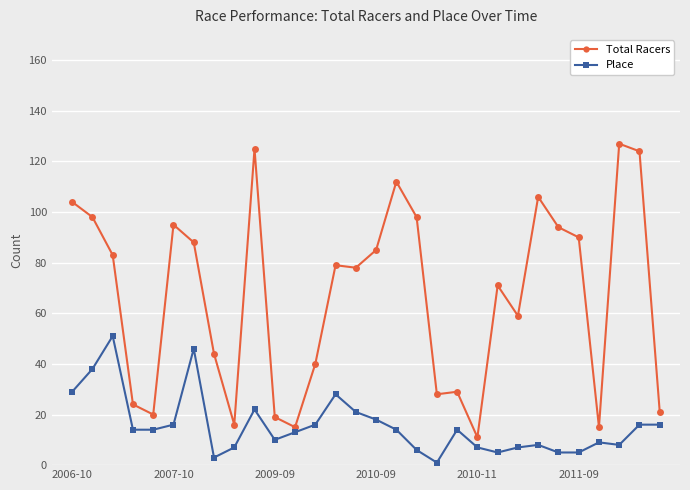

Reading left to right, transcribe all the data shown in this chart.

Total Racers: 104	98	83	24	20	95	88	44	16	125	19	15	40	79	78	85	112	98	28	29	11	71	59	106	94	90	15	127	124	21
Place: 29	38	51	14	14	16	46	3	7	22	10	13	16	28	21	18	14	6	1	14	7	5	7	8	5	5	9	8	16	16